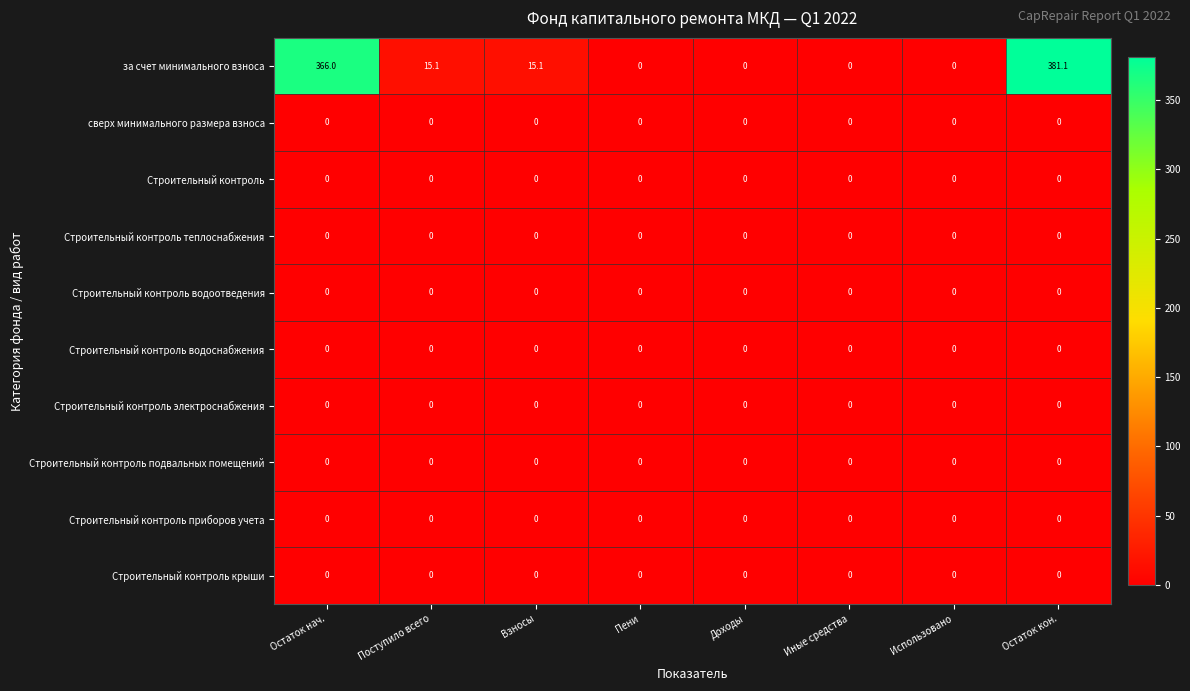

Which label corresponds to the largest value in the chart?

Остаток кон.